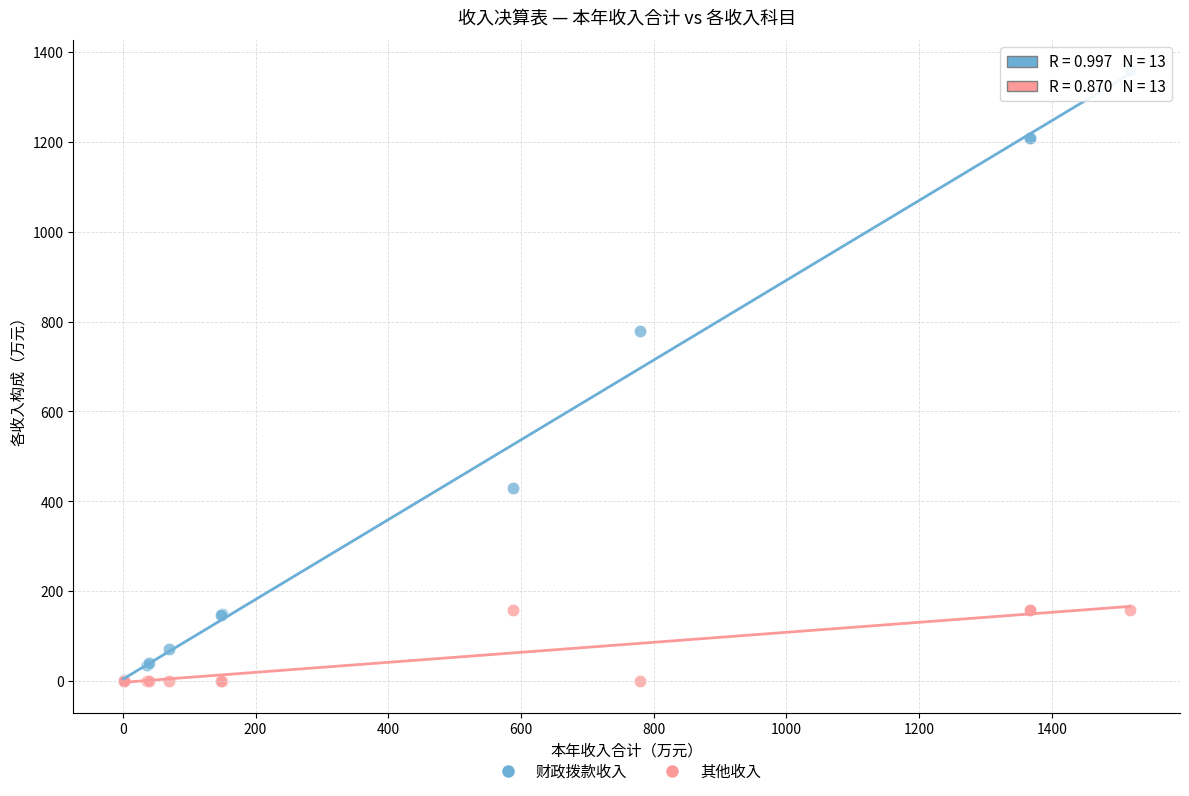

Across all series, what Y value is closest to 679?

779.8